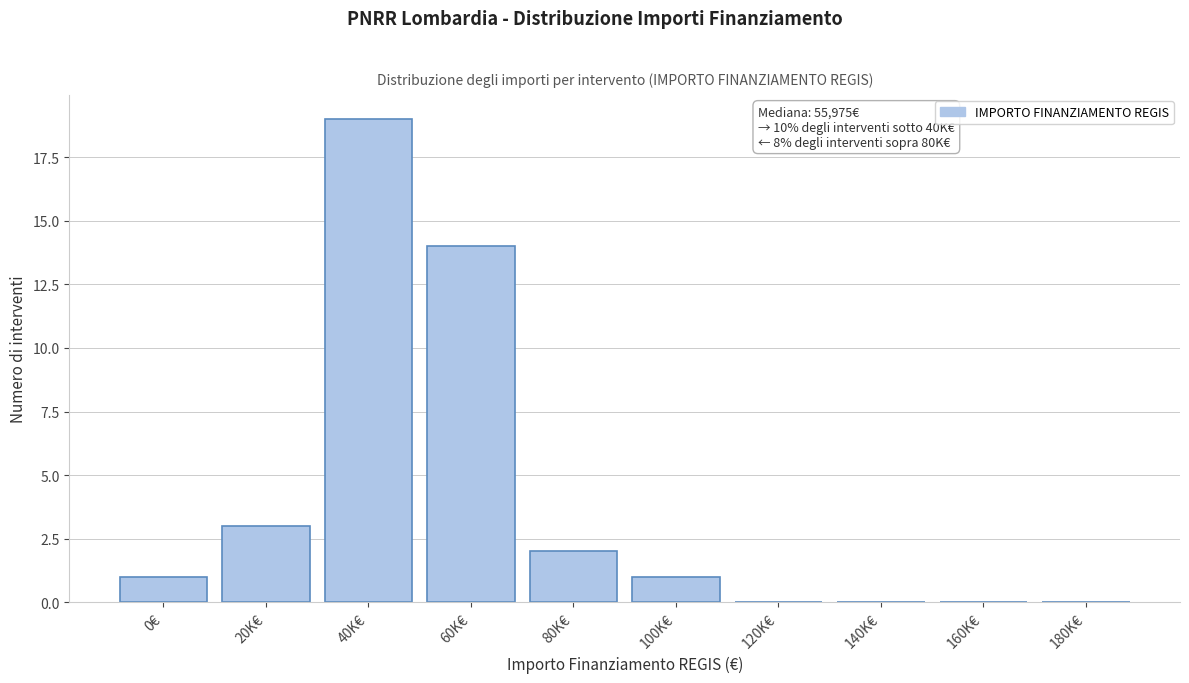

Reading left to right, extract all data points from this chart.

0€=1	20K€=3	40K€=19	60K€=14	80K€=2	100K€=1	120K€=0	140K€=0	160K€=0	180K€=0